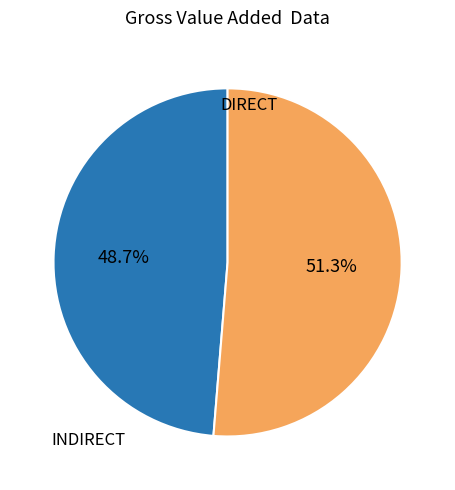

The INDIRECT slice represents 13% of the pie. True or false?

False